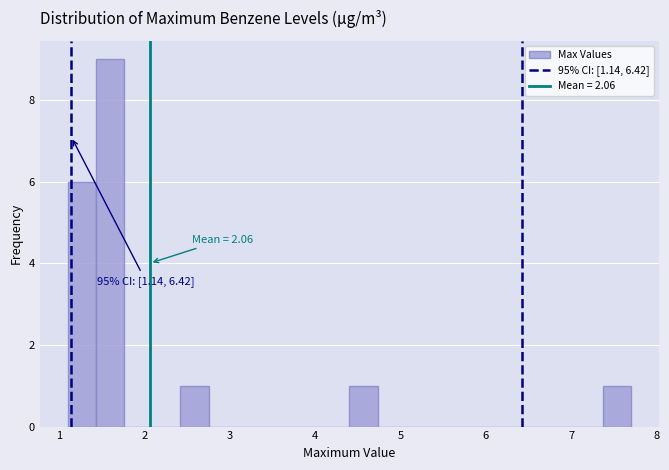

Around what value on the x-axis is the tallest bar? Give the approximate position of its centre, as read against the axis.

1.6